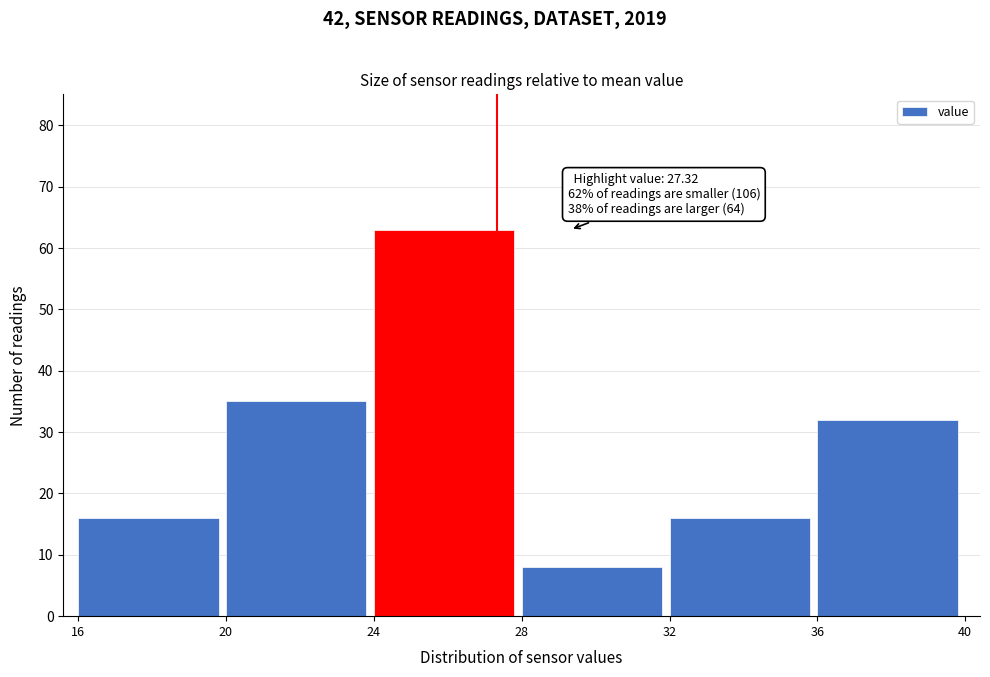

Over which range of the x-axis is the bar tallest?

24 to 28